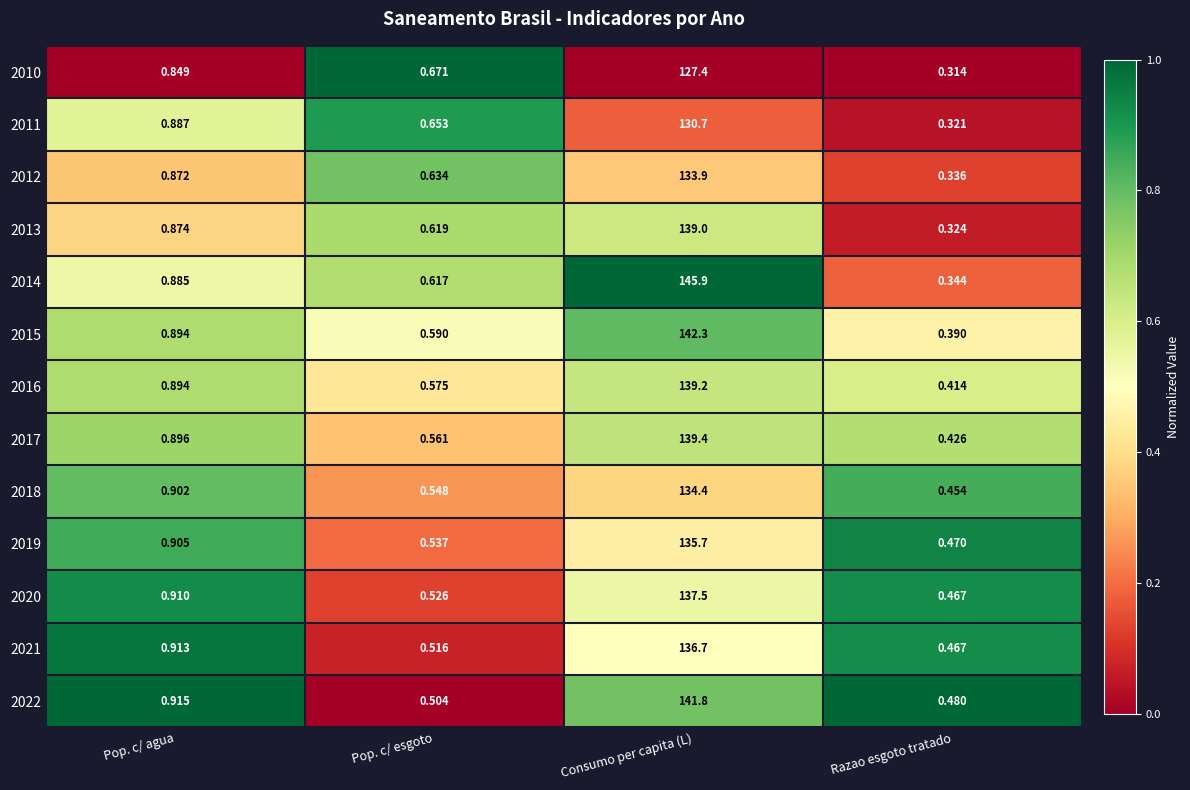

Rank the categories by 2015 value from highest to lowest.

Consumo per capita (L), Pop. c/ agua, Pop. c/ esgoto, Razao esgoto tratado